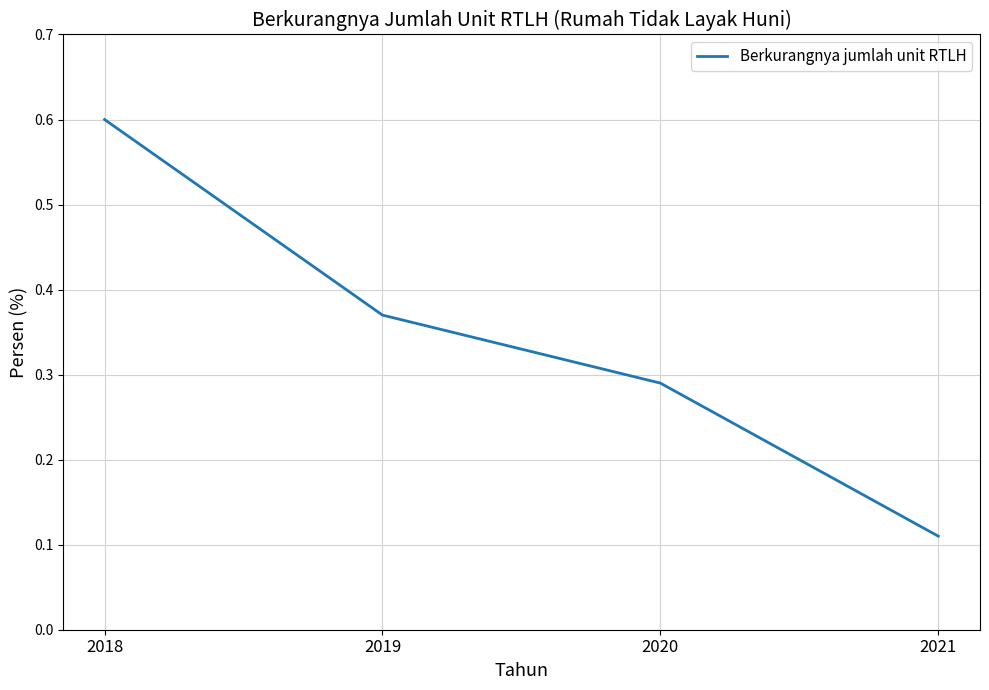

What is the change in value from 2020 to 2021?

-0.2